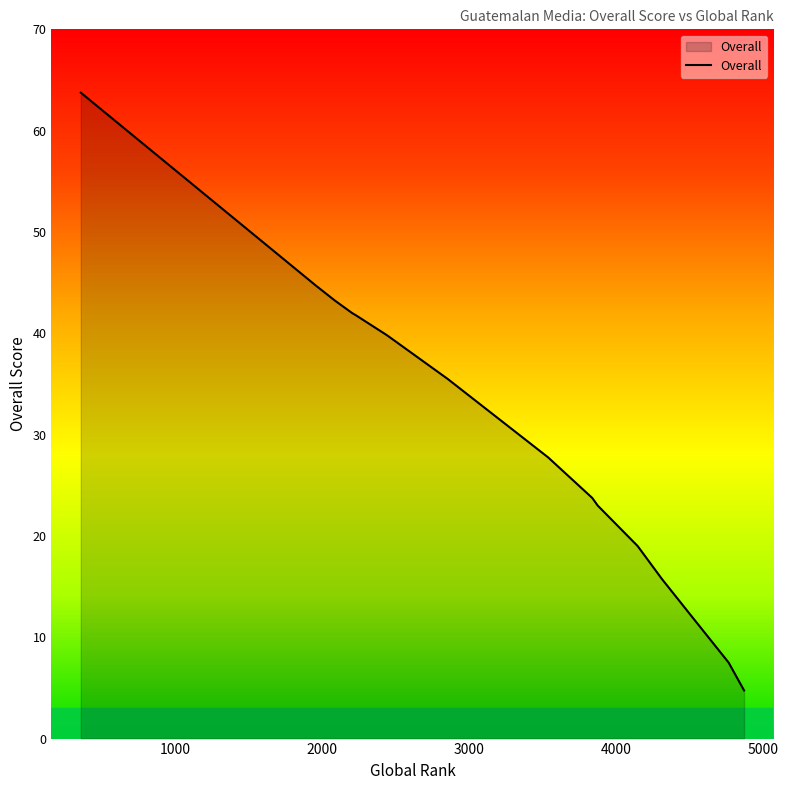

Does the chart display data point markers on the line(s)?

No